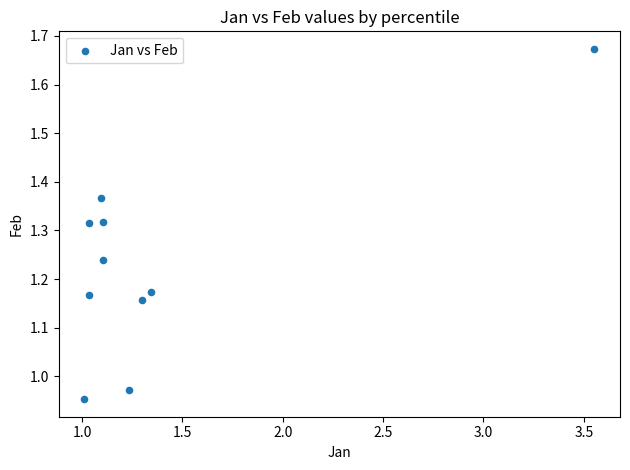

What is the range of X values (max minus min)?

2.5